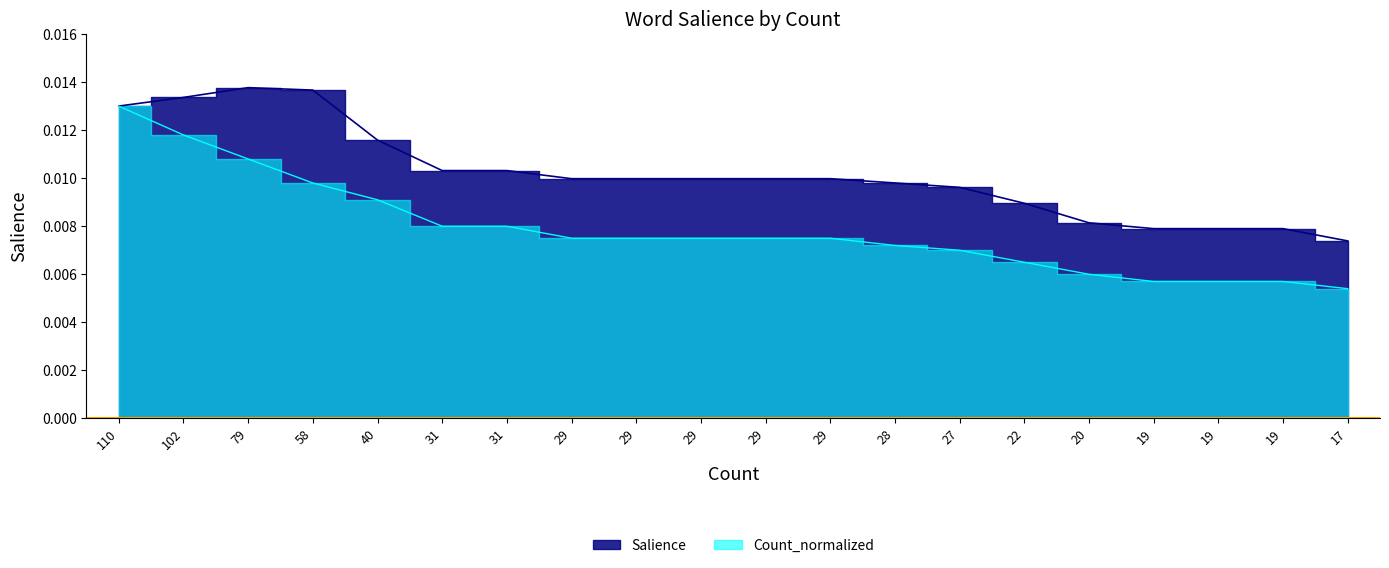

Which series has the largest range (max minus min)?

Count_normalized